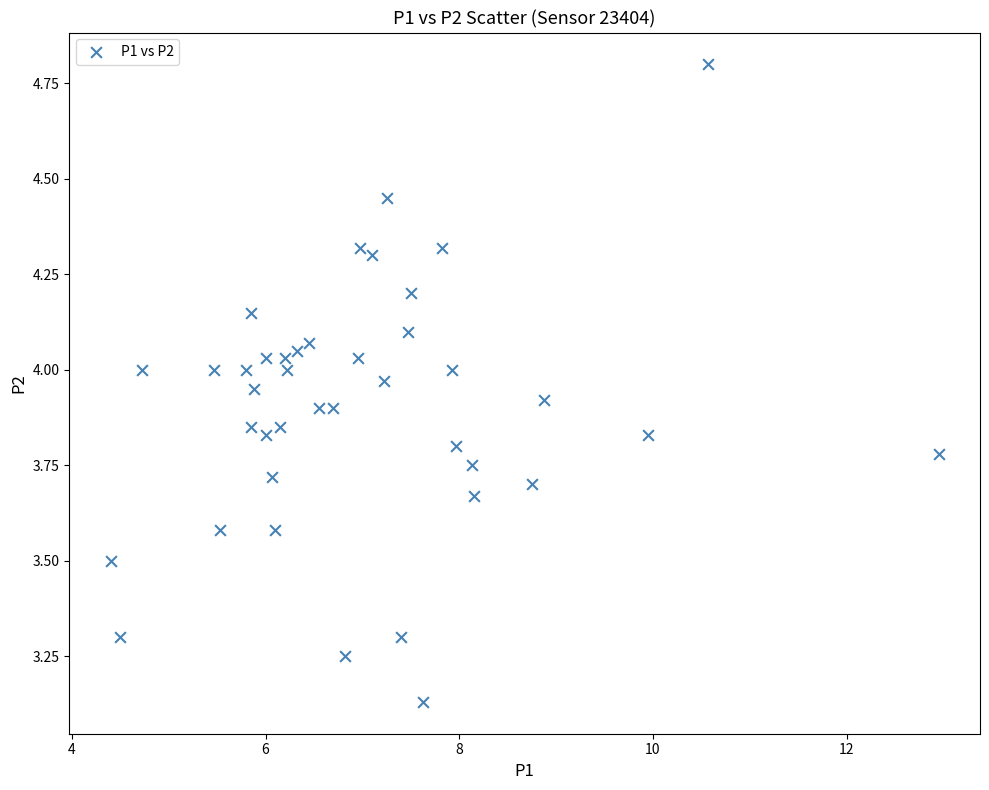

What is the range of X values (max minus min)?

8.5